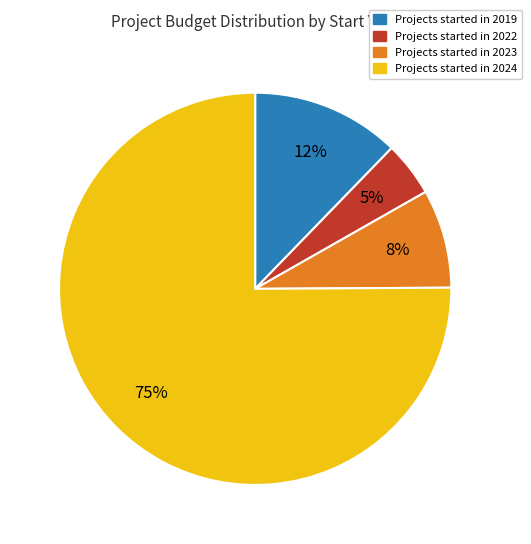

Is there a majority slice in this chart?

Yes